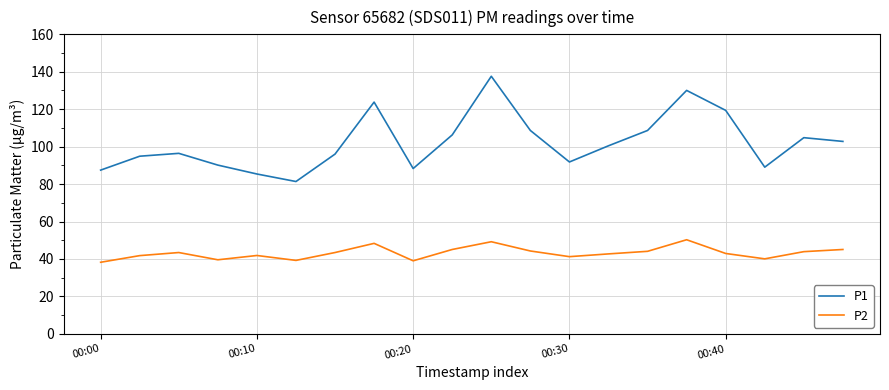

True or false: P1 and P2 intersect in this chart.

False